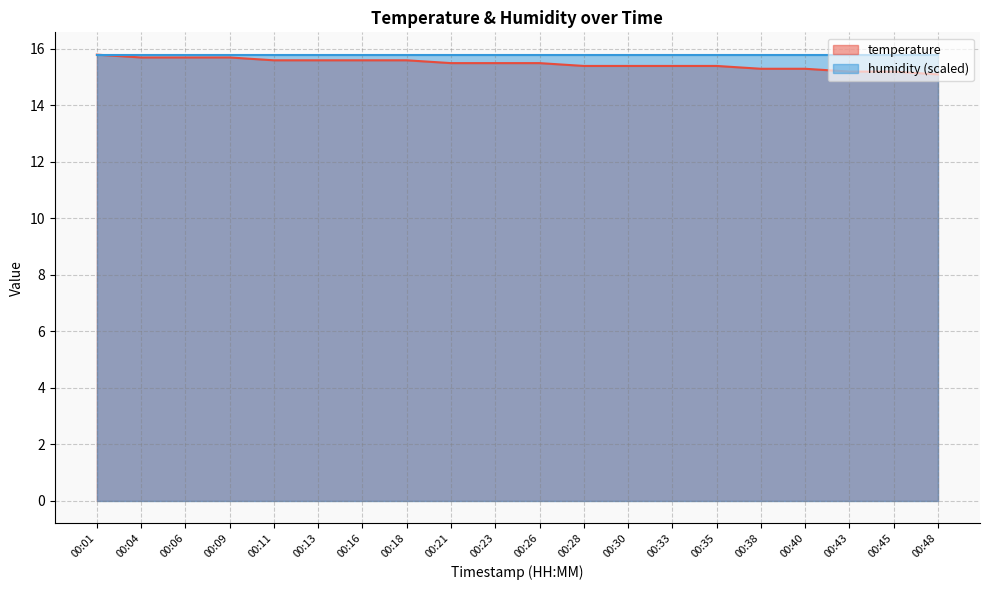

What is the minimum value shown in the chart?

15.1